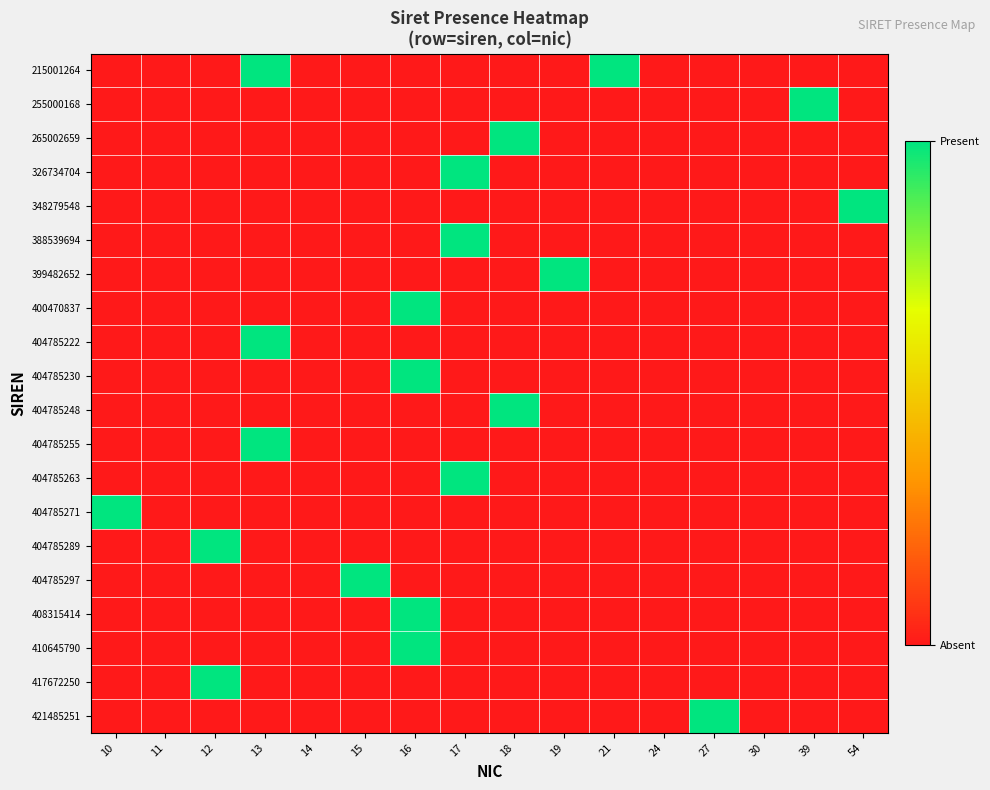

At how many categories does at least one series exceed 0?

12